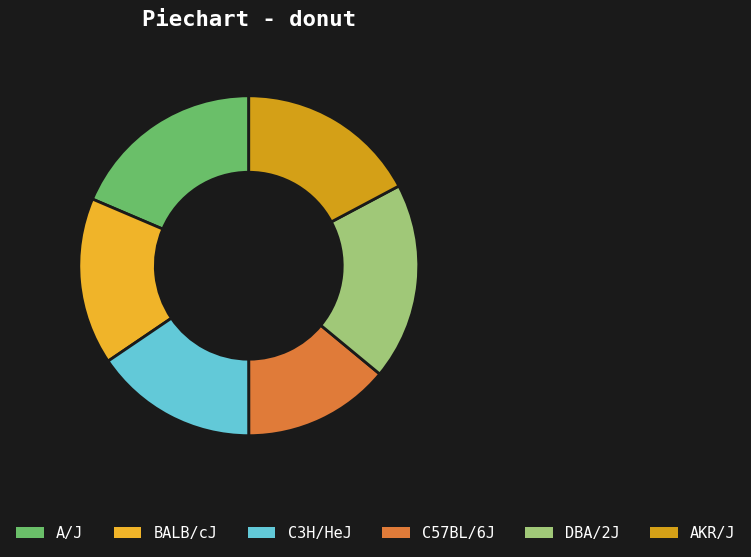

How many slices are in this pie chart?

6